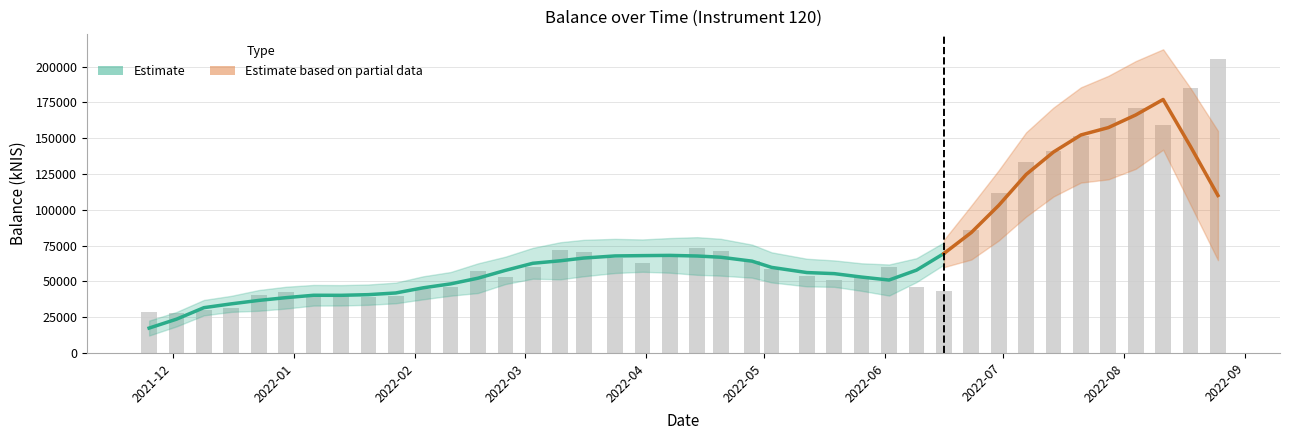

What is the value of the 8th bar from the left?

39571.3